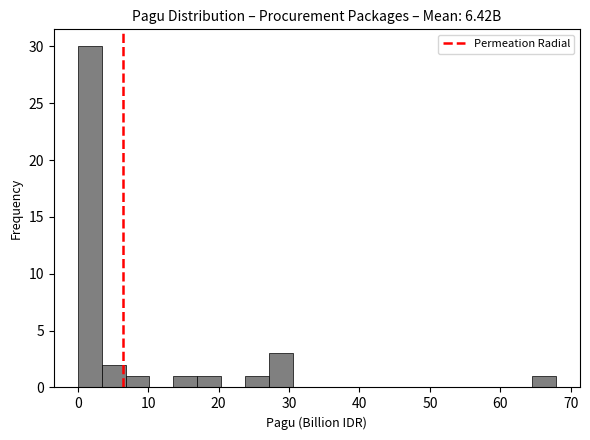

Read against the x-axis, roughly where is the centre of the tallest bar?

2